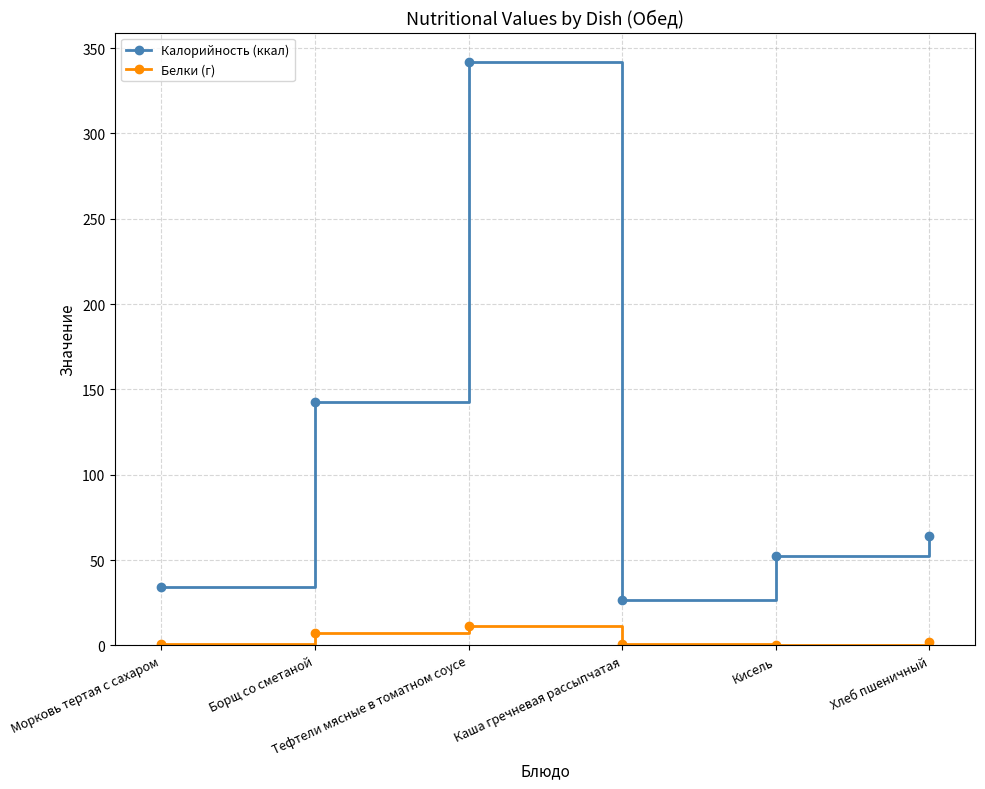

Rank the series by their maximum value, from highest to lowest.

Калорийность (ккал), Белки (г)